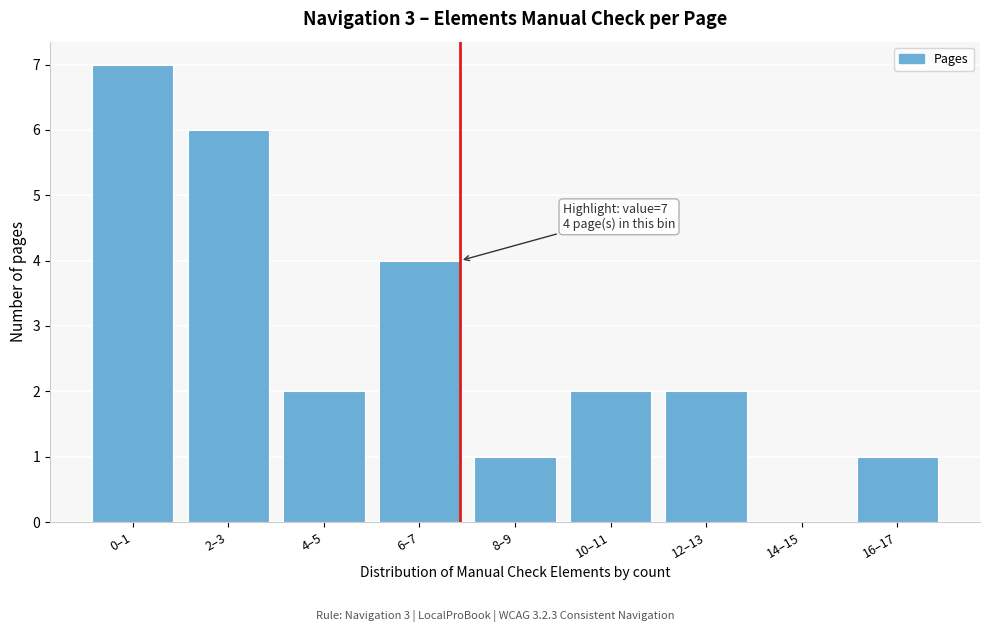

Reading right to left, extract all data points from this chart.

16–17=1	14–15=0	12–13=2	10–11=2	8–9=1	6–7=4	4–5=2	2–3=6	0–1=7